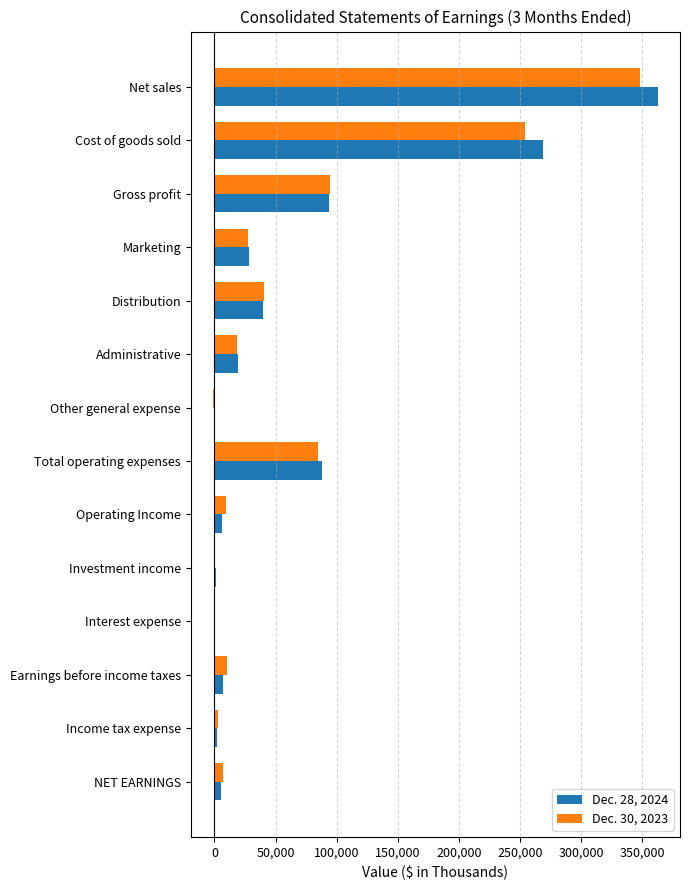

True or false: Dec. 28, 2024 has a value of 590565 at Net sales.

False